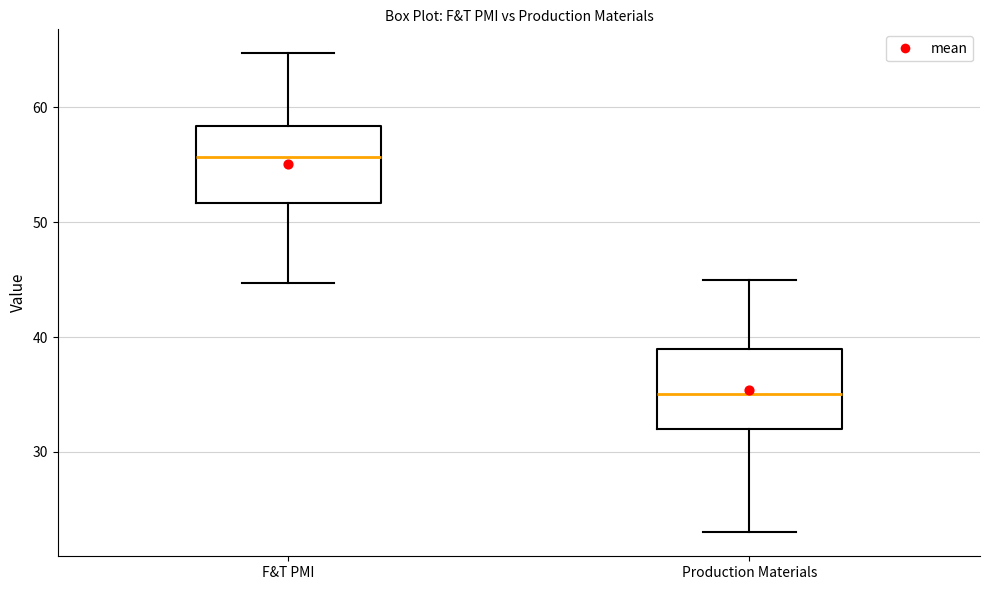

Reading left to right, read every box against the y-axis: the position of its median line, the range the box covers, and the ends of its whiskers. The values are not printed on the chart, so give them approximately, as read against the axis.

F&T PMI: median 56, box 52 to 58, whiskers 45 to 65
Production Materials: median 35, box 32 to 39, whiskers 23 to 45